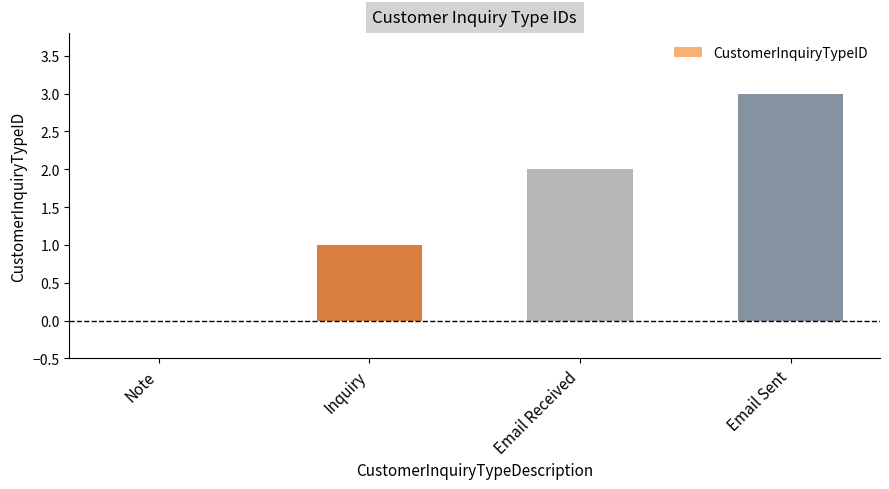

The value at Email Sent is 1. True or false?

False